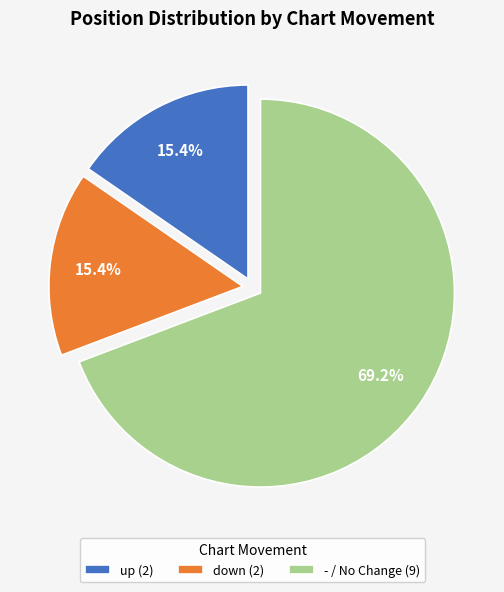

What is the ratio of the value at - / No Change (9) to the value at up (2)?

4.5